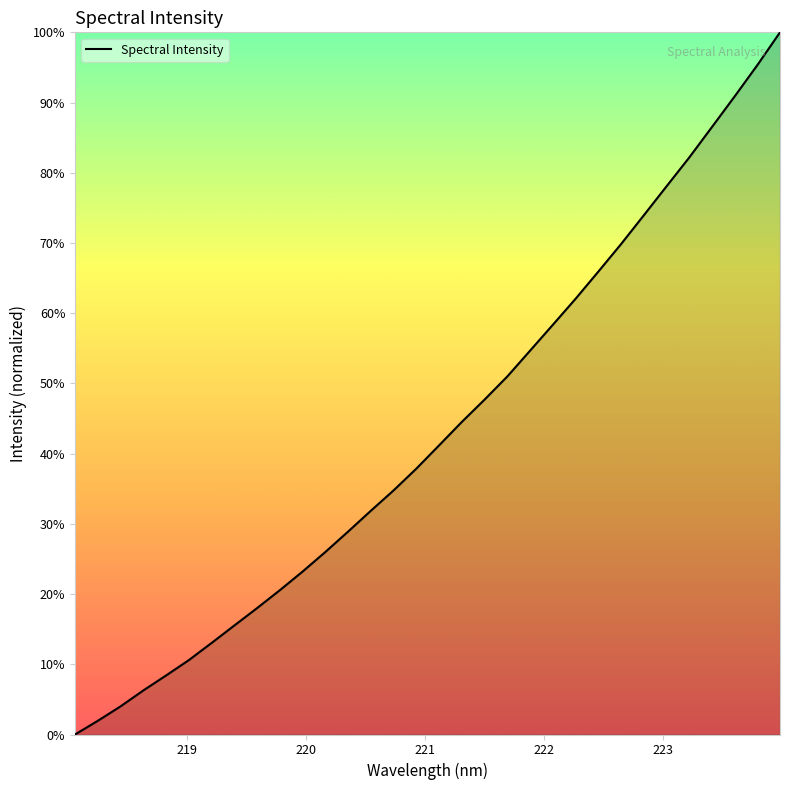

What is the difference between the maximum and minimum values?

100.0